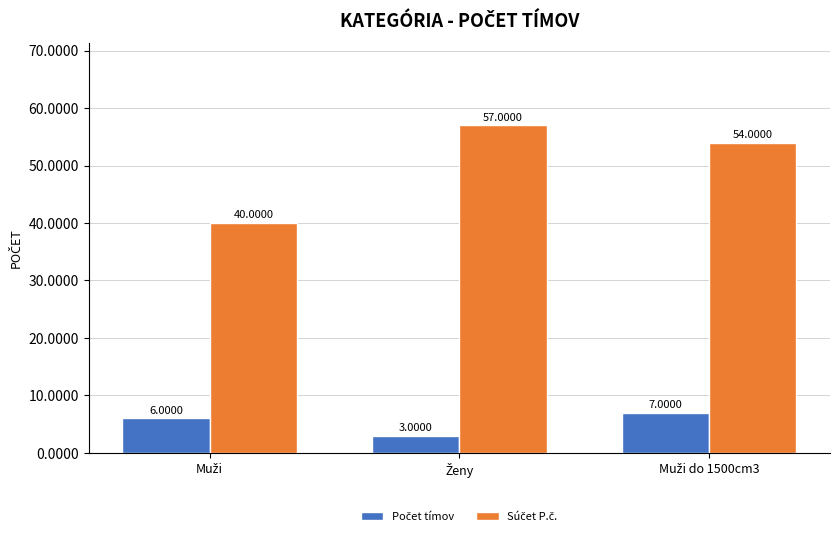

The Súčet P.č. series shows 57 at Ženy. True or false?

True